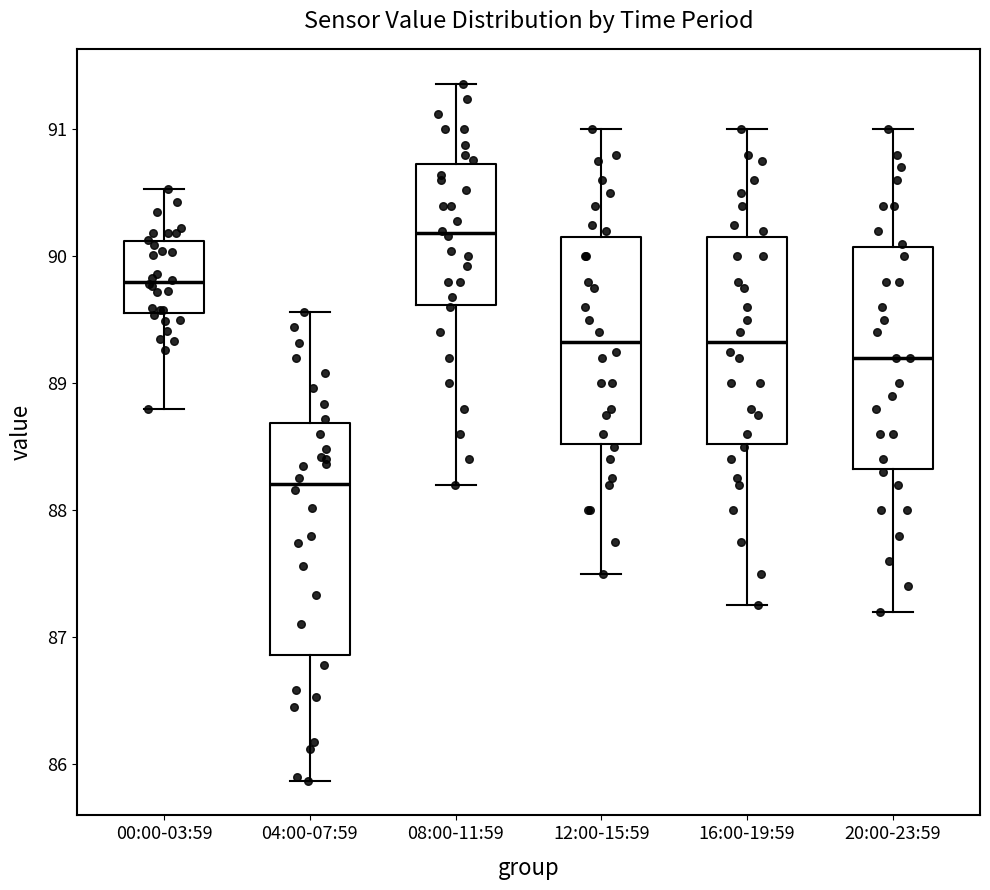

Which box's median line is the lowest?

04:00-07:59